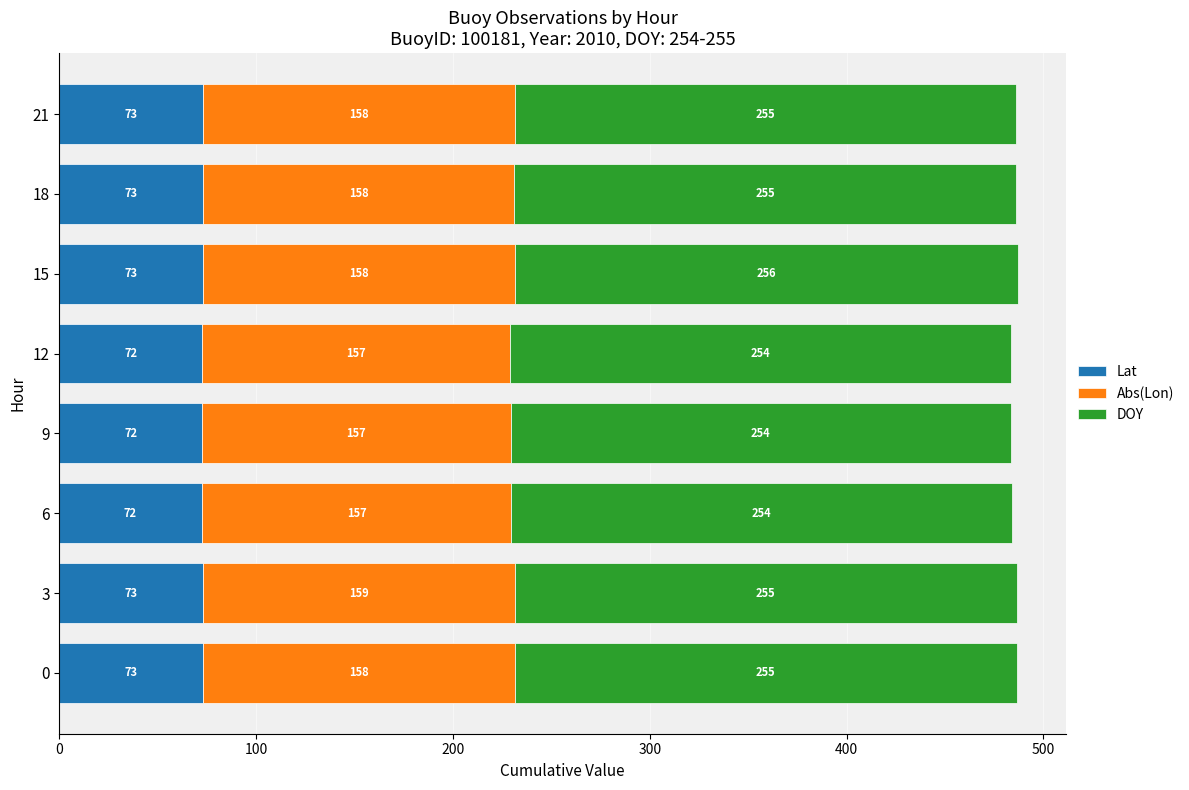

What are all the series names shown in the legend?

Lat, Abs(Lon), DOY